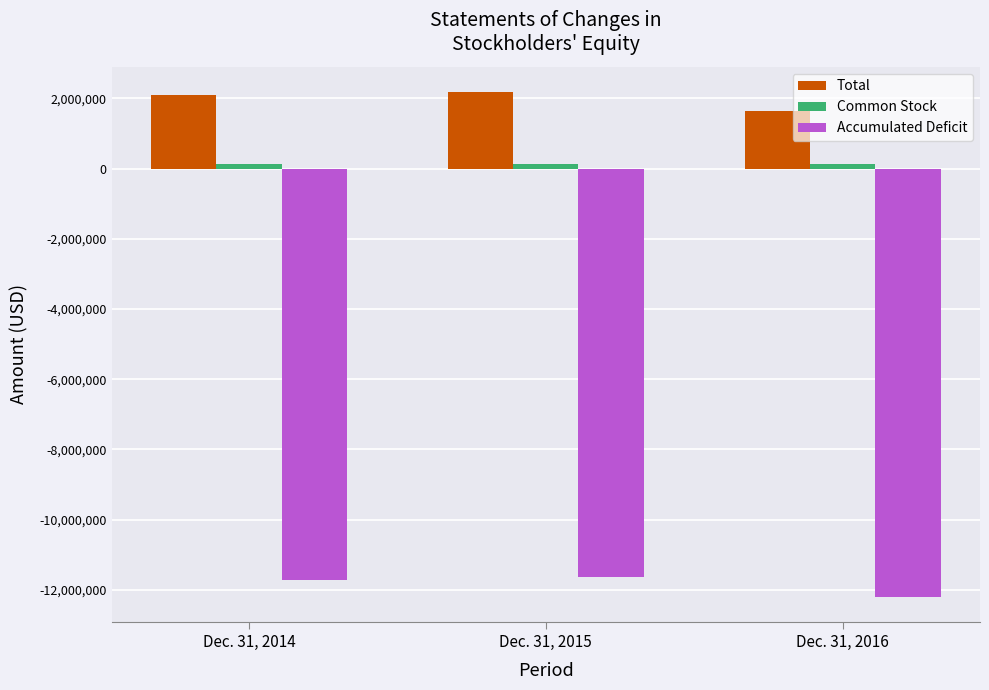

Which series has the largest range (max minus min)?

Accumulated Deficit